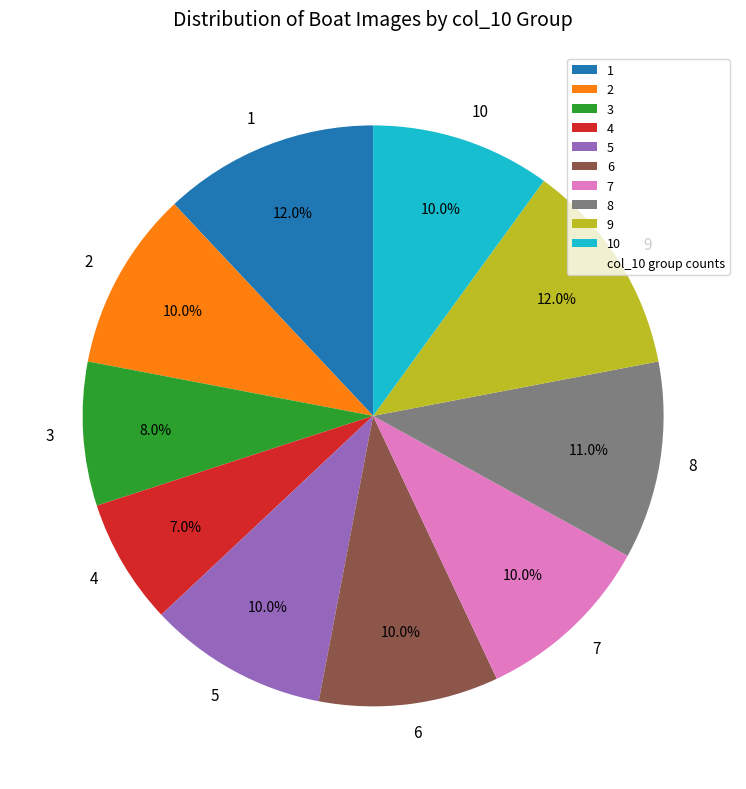

Which slice is the smallest?

4